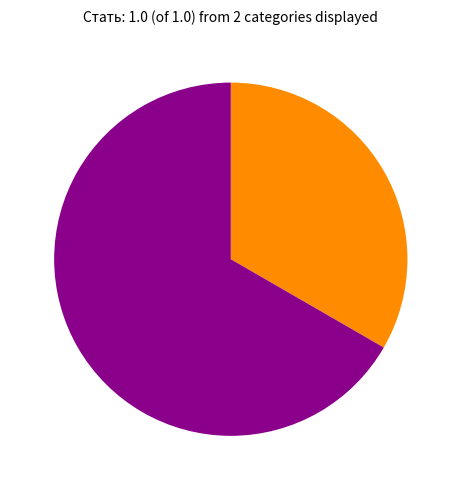

Is there any slice that represents more than half of the pie?

Yes